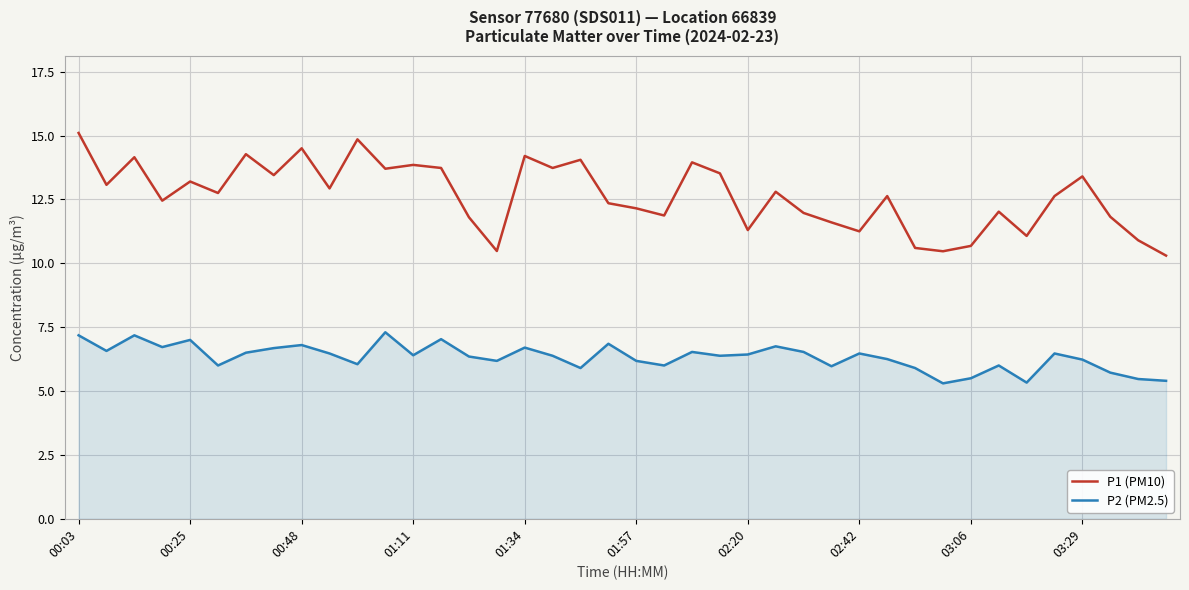

Rank the series by their average value, from highest to lowest.

P1 (PM10), P2 (PM2.5)